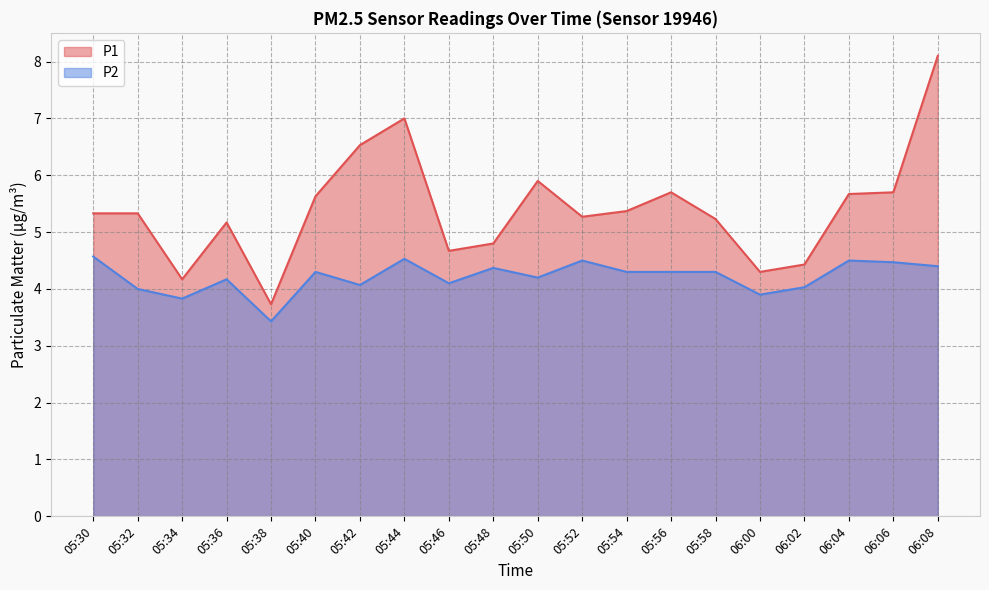

What is the sum of the P2 values at 05:36 and 06:02?

8.2